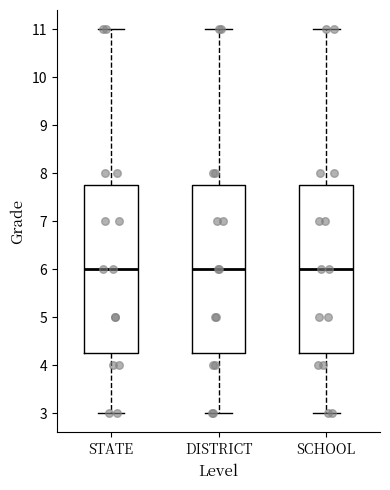

Where is the upper edge of the box for SCHOOL on the y-axis? The values are not printed on the chart, so give them approximately, as read against the axis.

7.8